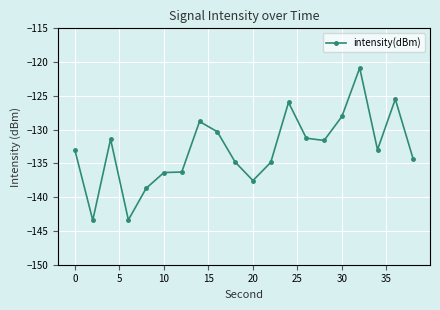

What is the value of the 1st point from the left?

-133.1